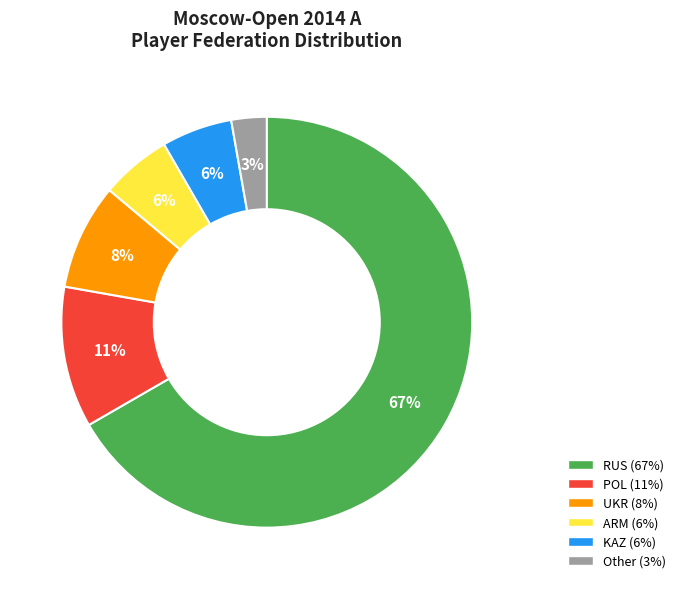

To the nearest percent, what portion does Other represent?

3%